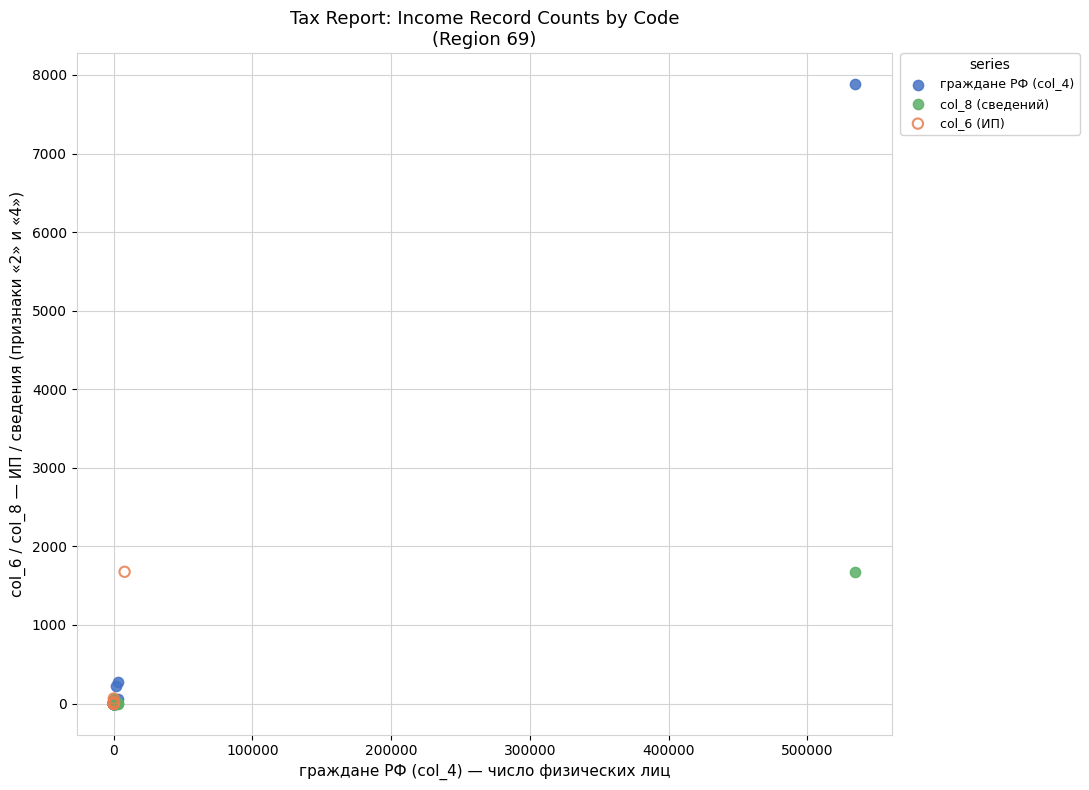

Which series reaches the maximum Y coordinate?

граждане РФ (col_4)